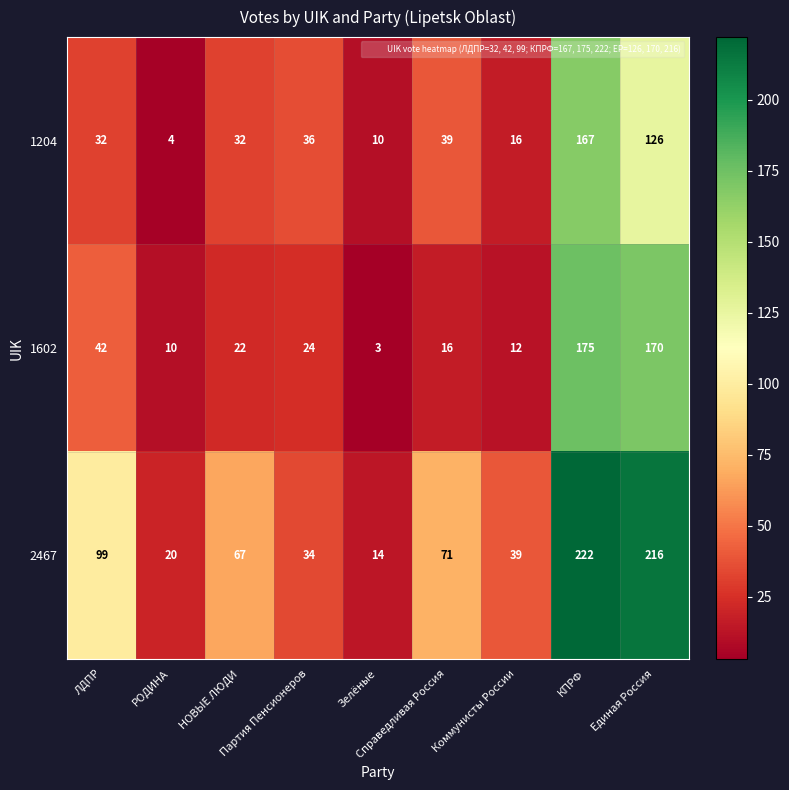

Which series has the largest total across all categories?

2467